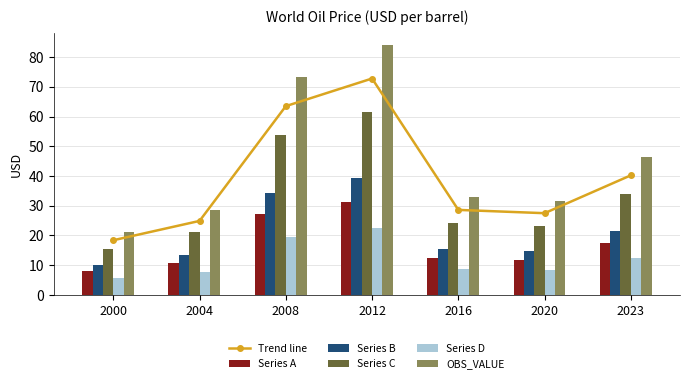

How many groups of bars are there?

7